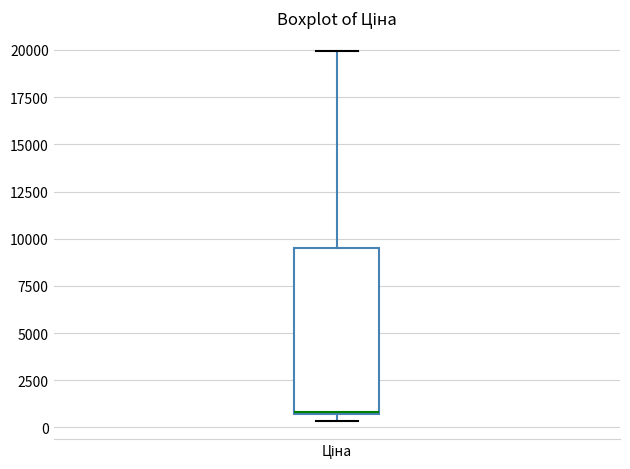

Where is the lower edge of the box for Ціна on the y-axis? The values are not printed on the chart, so give them approximately, as read against the axis.

500